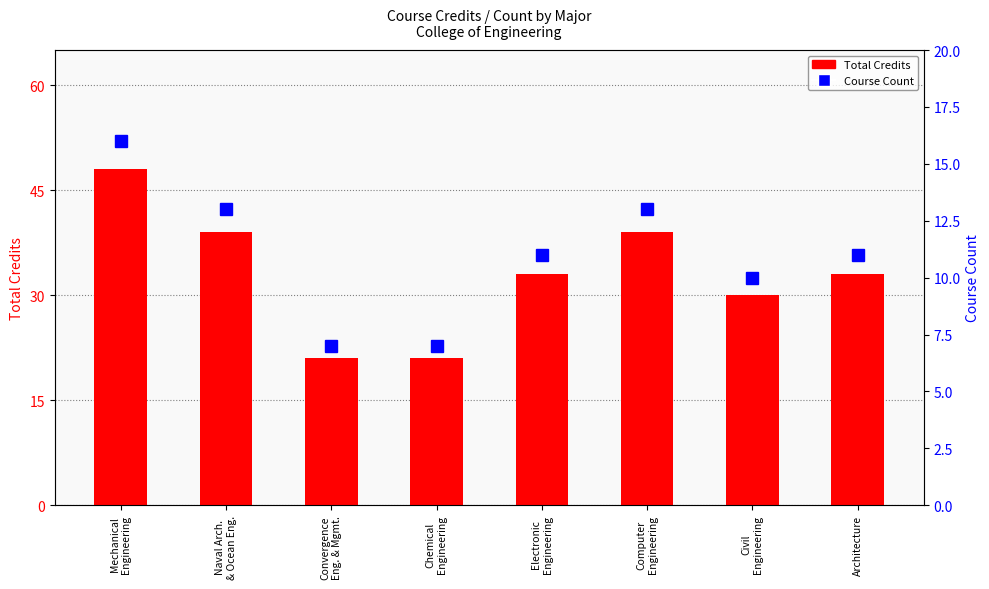

The value of Course Count at Civil
Engineering is 16. True or false?

False